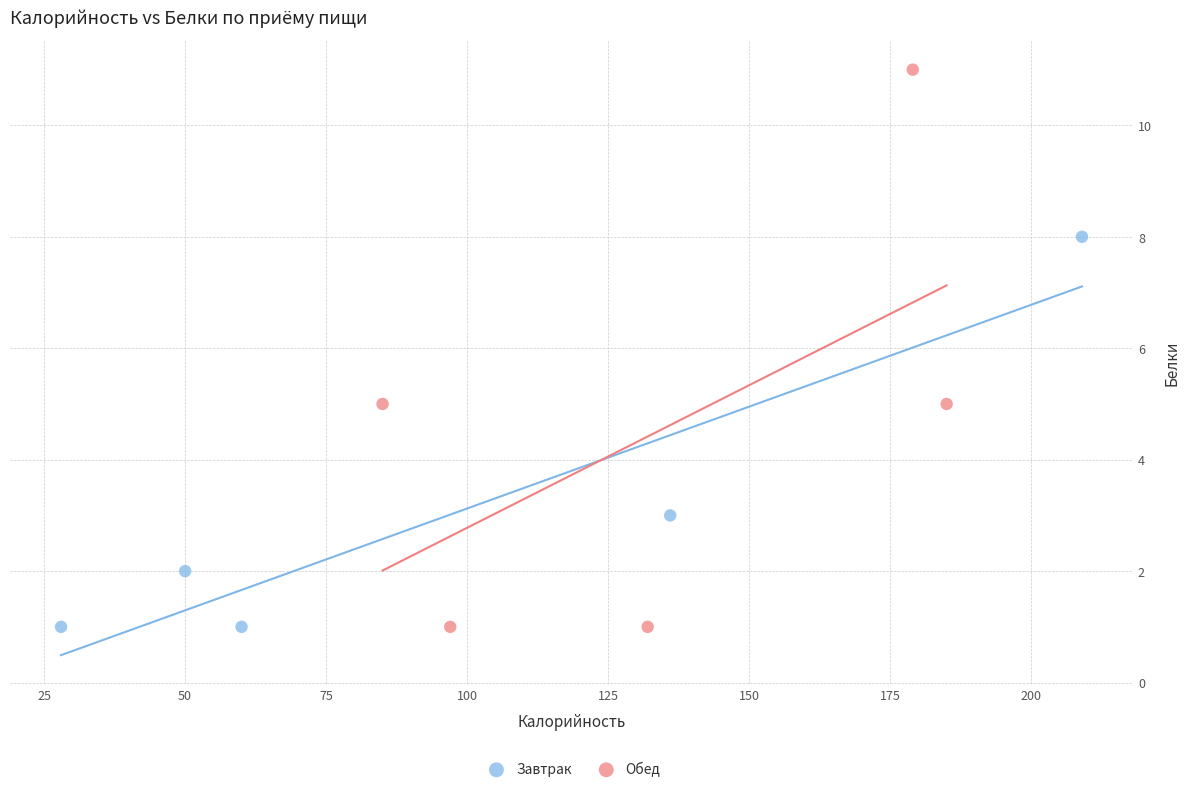

Which series contains the highest Y value?

Обед